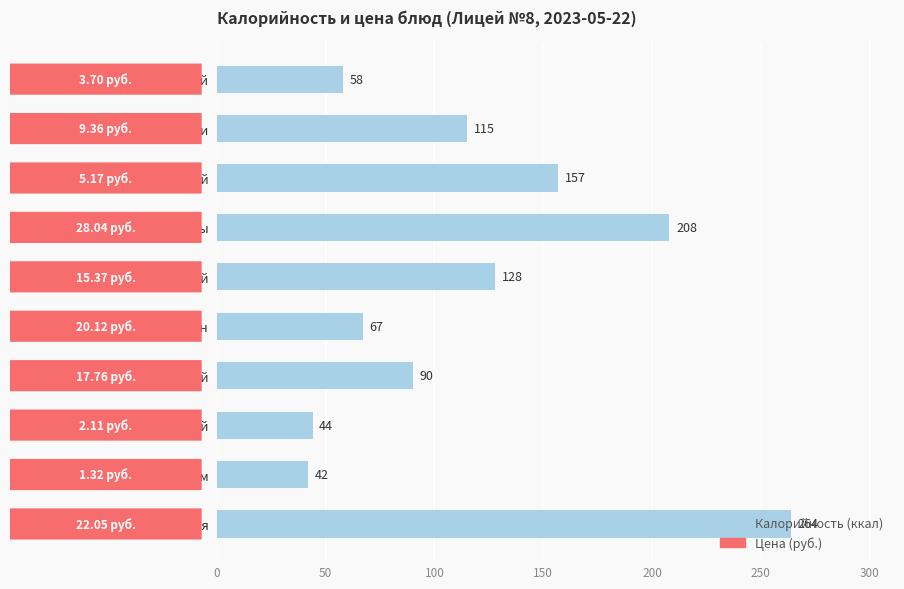

Which category has the lowest value across all series?

Чай с сахаром